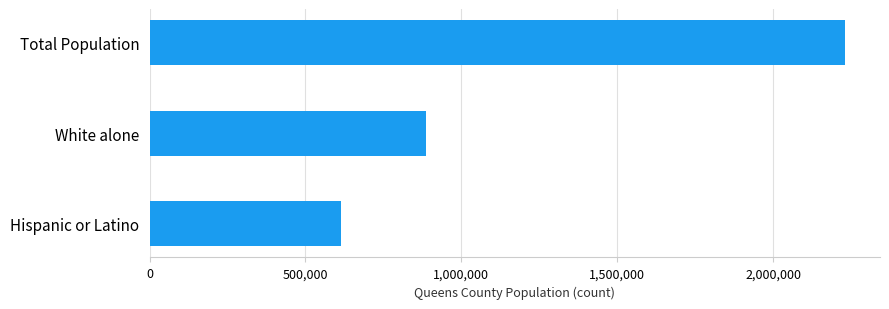

What is the ratio of the value at Total Population to the value at Hispanic or Latino?

3.6